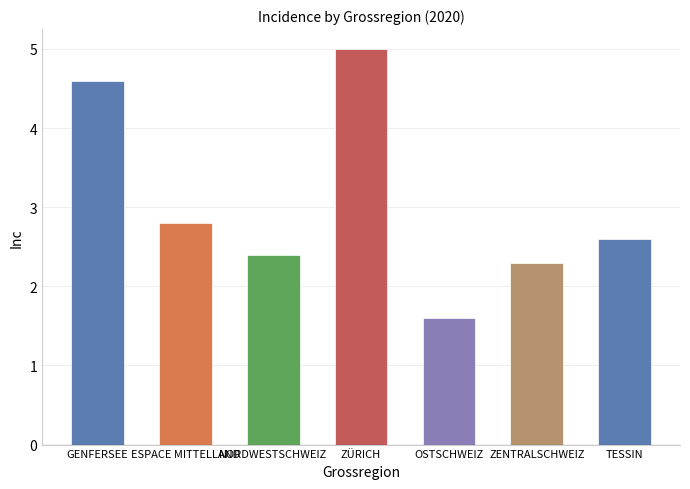

At which category does the chart reach its peak across all series?

ZÜRICH